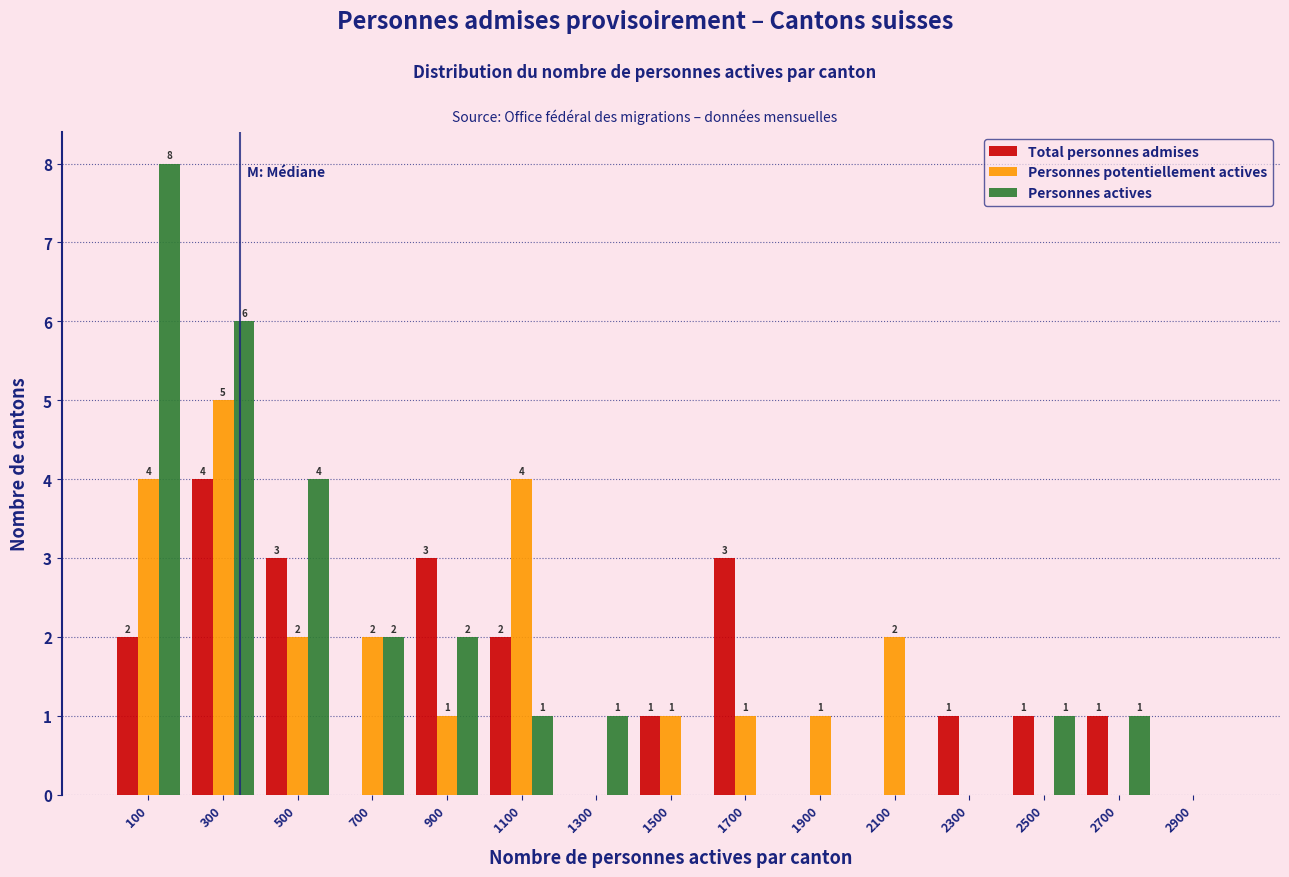

In the Personnes potentiellement actives series, which range on the x-axis has the tallest bar?

200 to 400